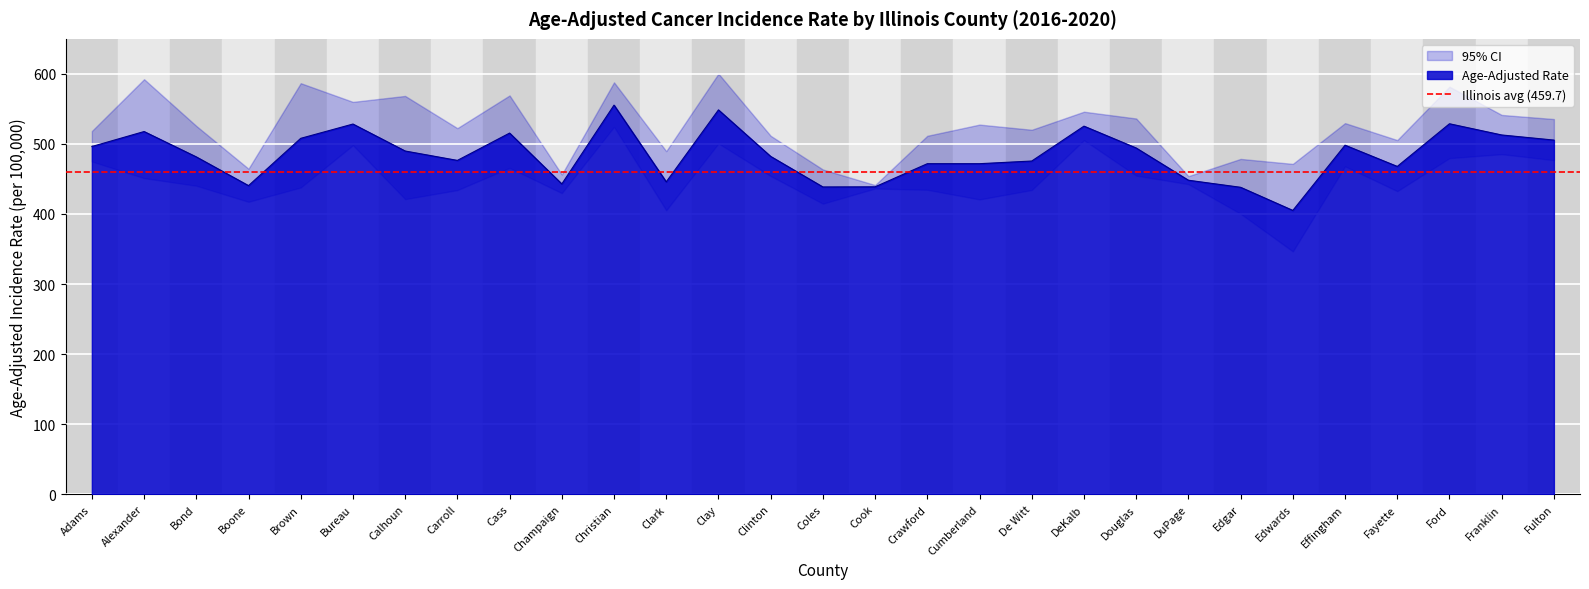

Reading right to left, what are all the values shown in this chart?

Fulton=505.5	Franklin=512.8	Ford=528.8	Fayette=467.9	Effingham=498.2	Edwards=405.1	Edgar=438.1	DuPage=448.2	Douglas=494.2	DeKalb=525.4	De Witt=475.6	Cumberland=471.8	Crawford=471.8	Cook=438.8	Coles=438.6	Clinton=482.2	Clay=548.6	Clark=445.9	Christian=555.4	Champaign=442.9	Cass=515.5	Carroll=476.5	Calhoun=489.9	Bureau=528.4	Brown=508.0	Boone=440.5	Bond=481.5	Alexander=517.7	Adams=496.3